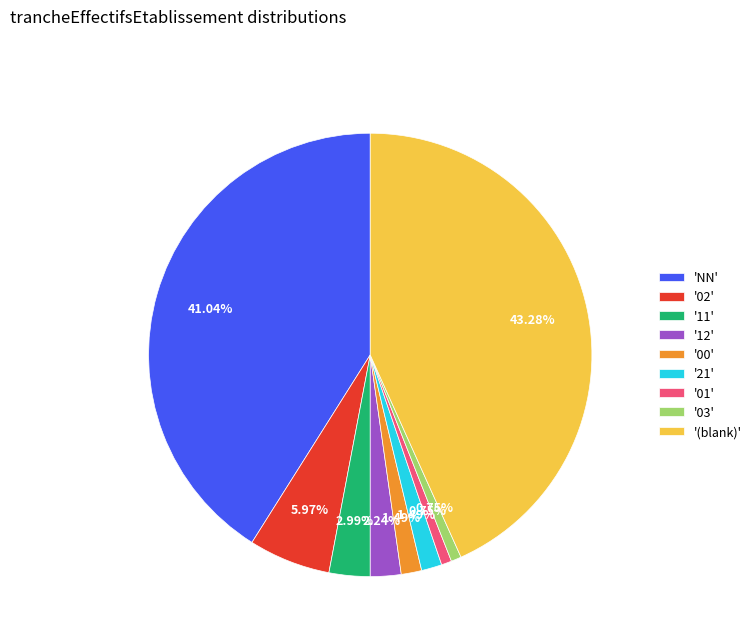

Is the sum of '01' and '21' greater than half?

No